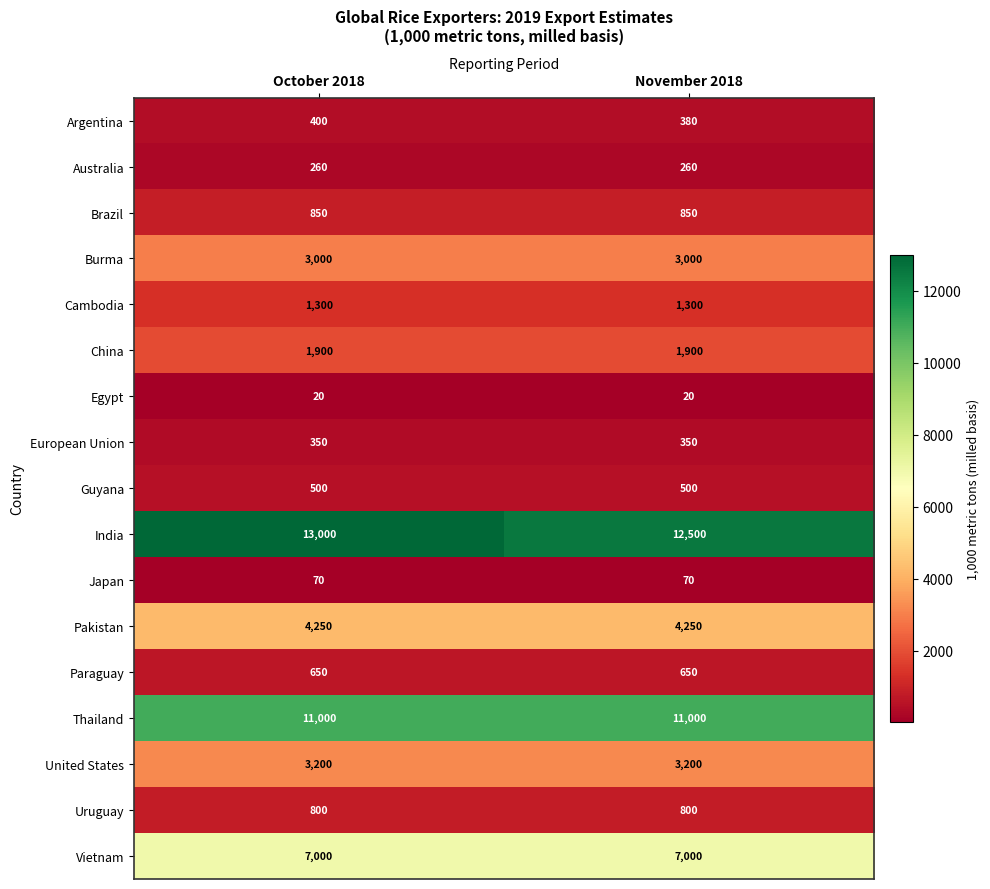

What is the smallest value displayed?

20